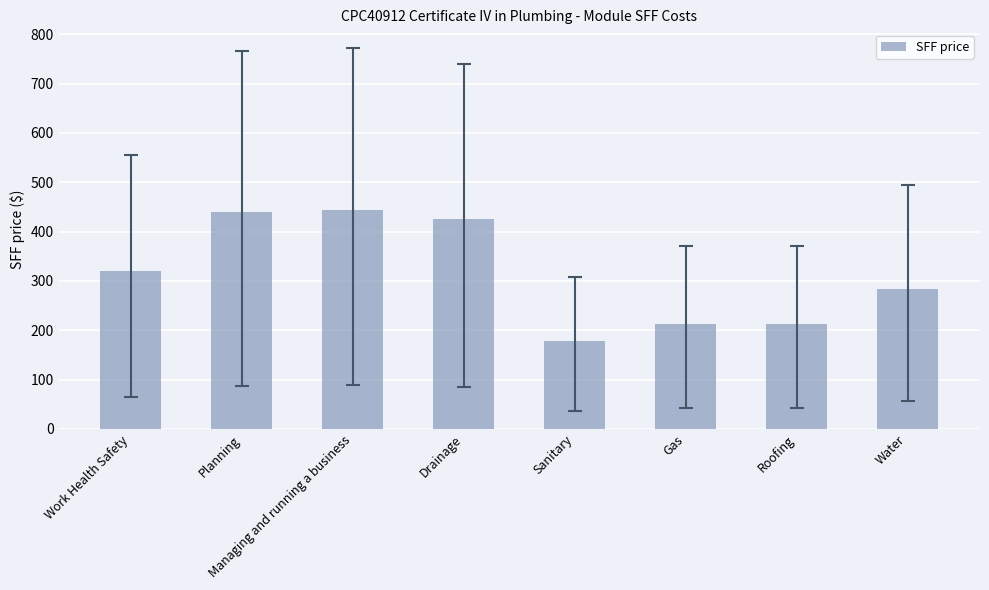

What is the difference between the values at Planning and Roofing?

227.2